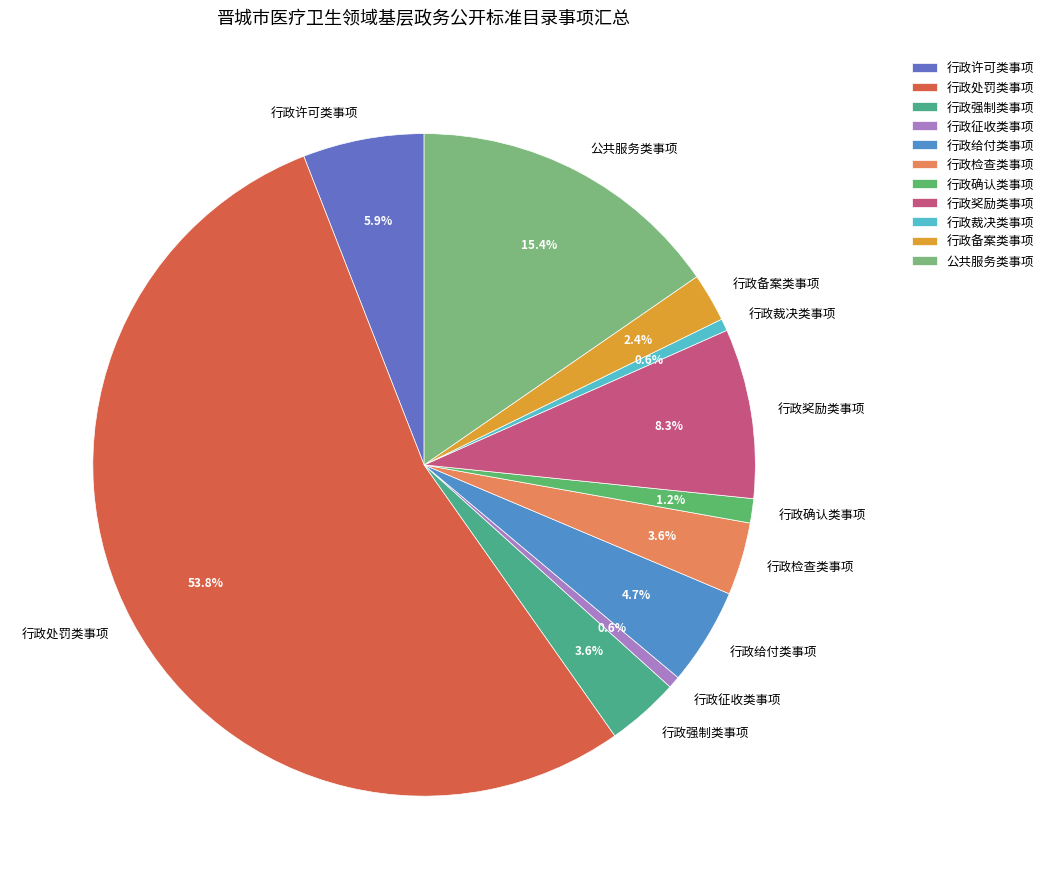

Approximately how many times larger is the value at 行政给付类事项 compared to 行政奖励类事项?

0.6